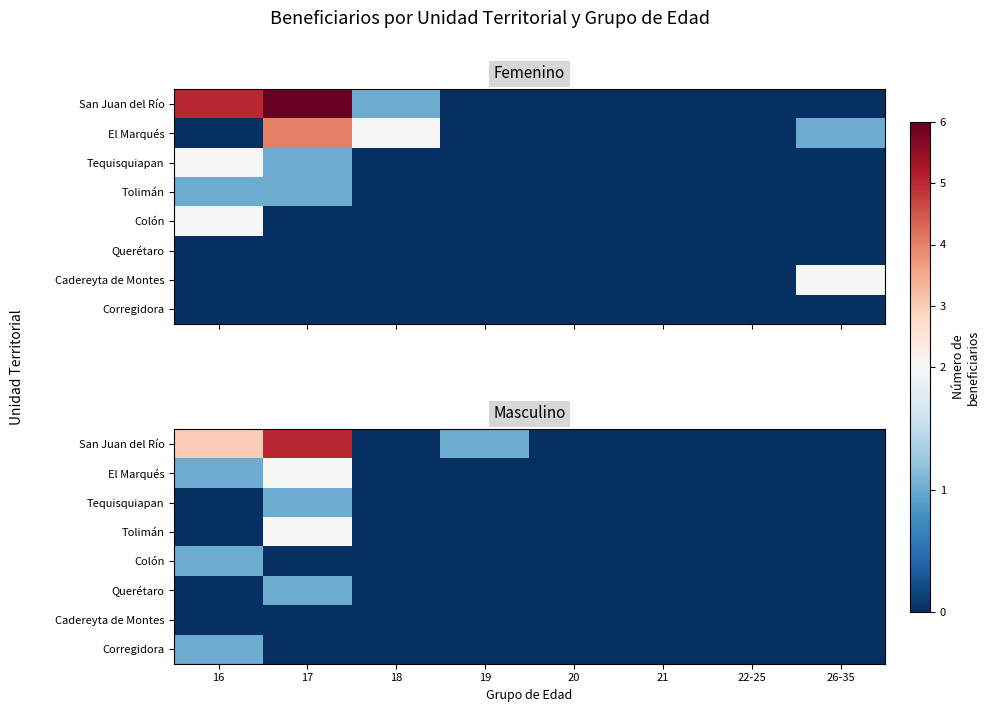

What is the sum of all Corregidora values?

1